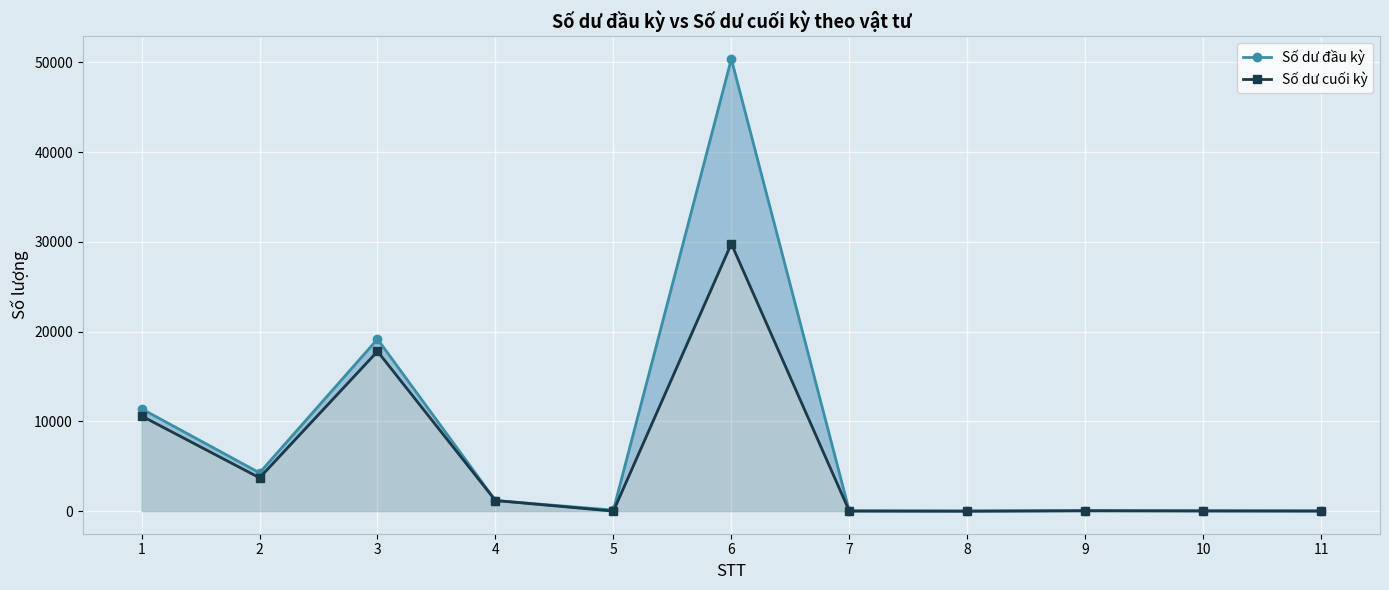

Between 2 and 3, which series saw the biggest shift?

Số dư đầu kỳ